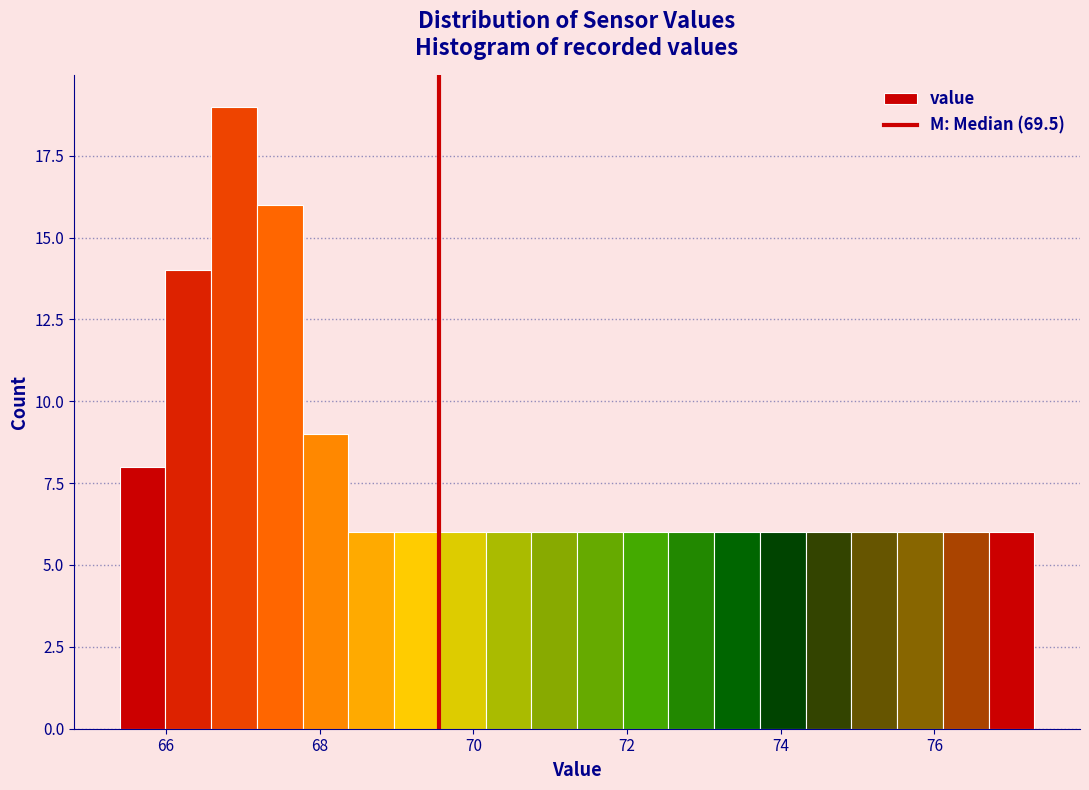

Around what value on the x-axis is the tallest bar? Give the approximate position of its centre, as read against the axis.

66.8